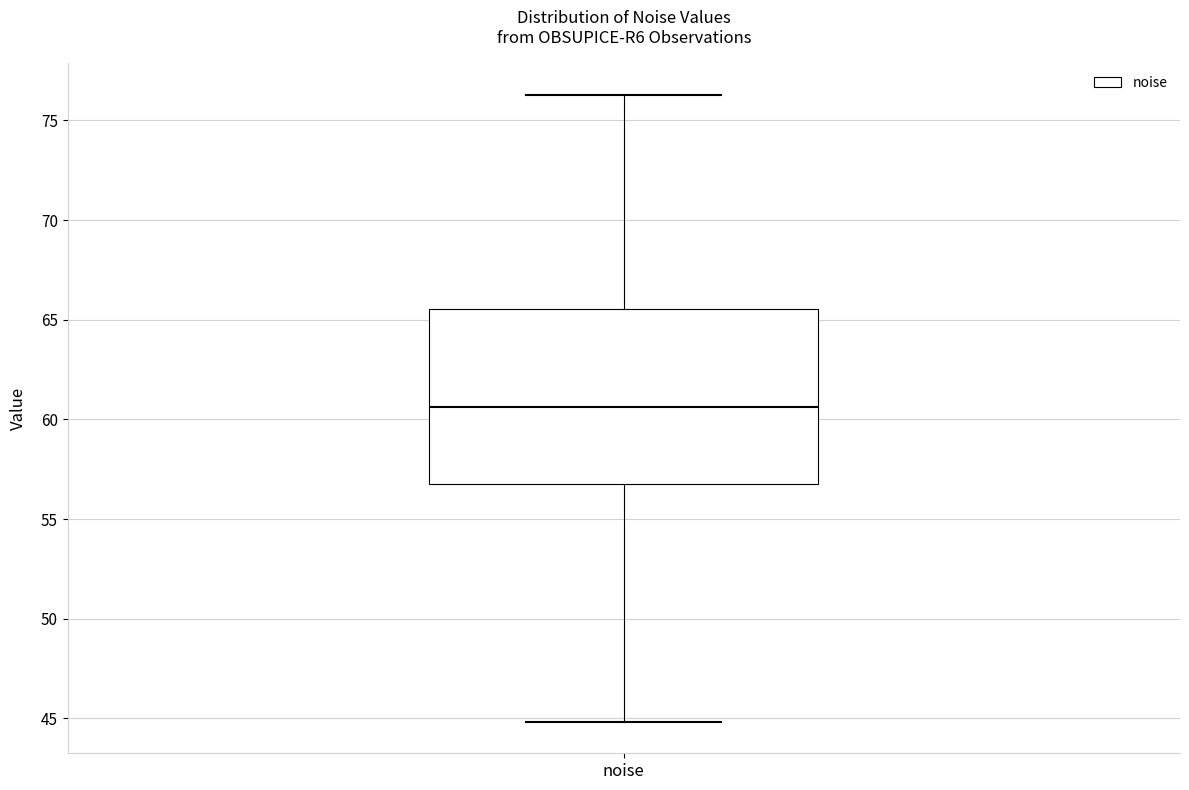

Where does the lower whisker of the box for noise end on the y-axis? The values are not printed on the chart, so give them approximately, as read against the axis.

45.0